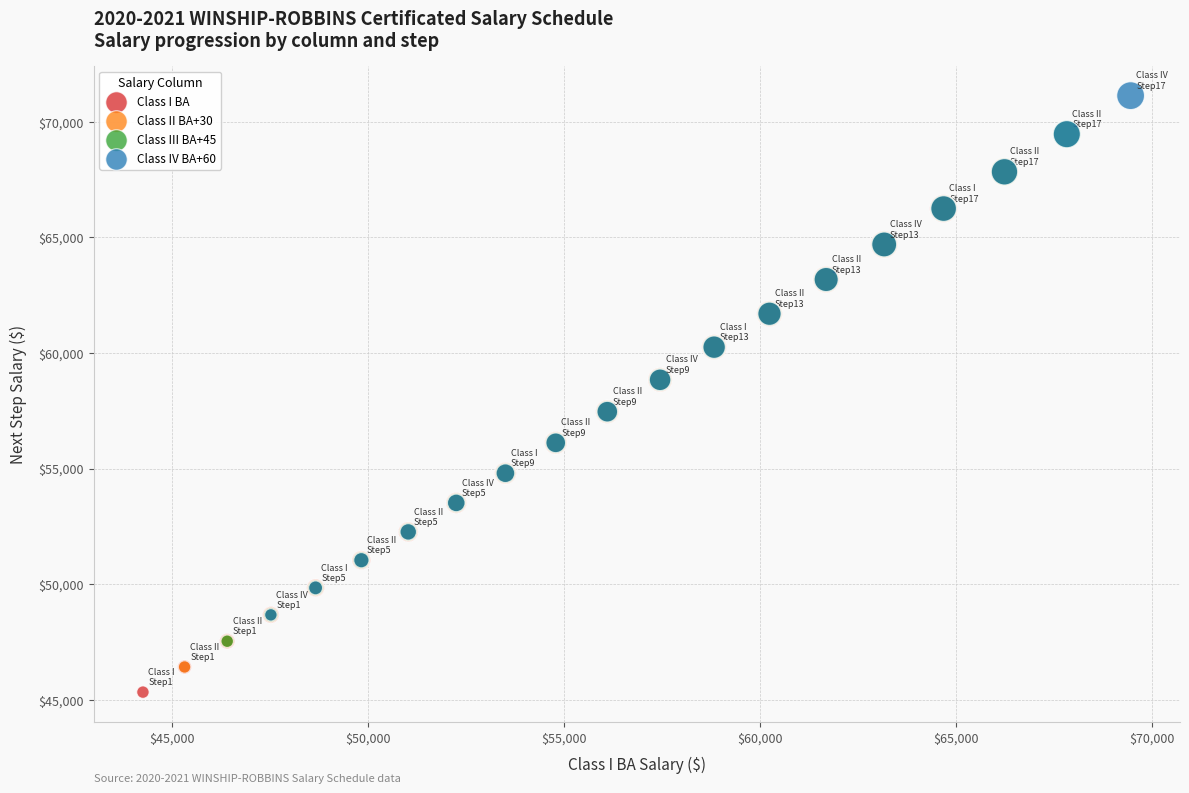

Which series has the largest Y range (max minus min)?

Class IV BA+60